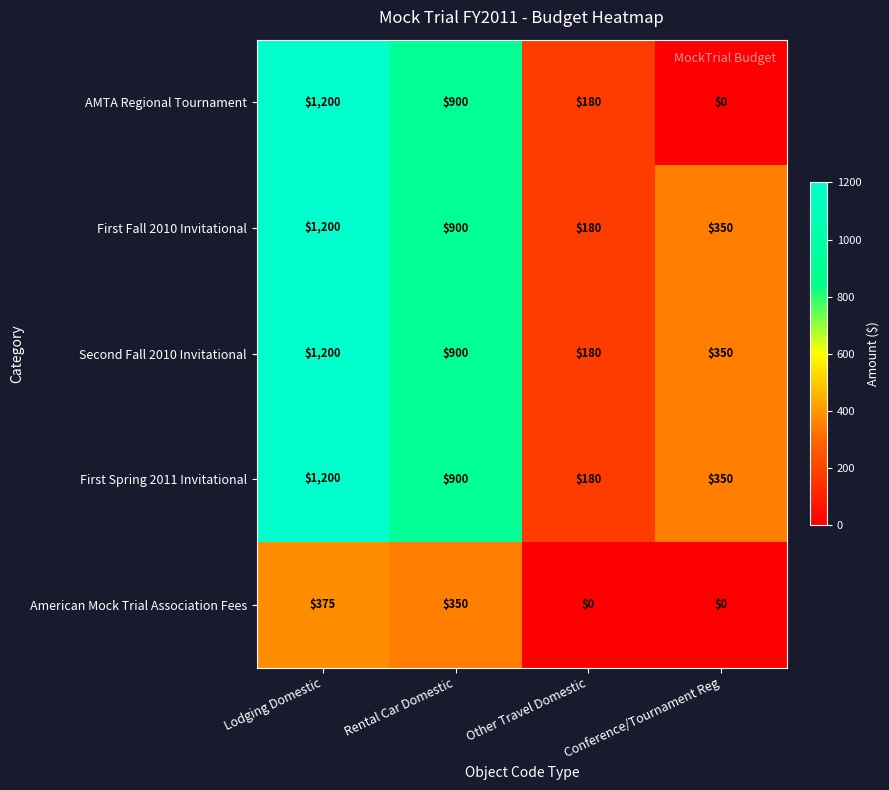

At which label is AMTA Regional Tournament closest to 600?

Rental Car Domestic